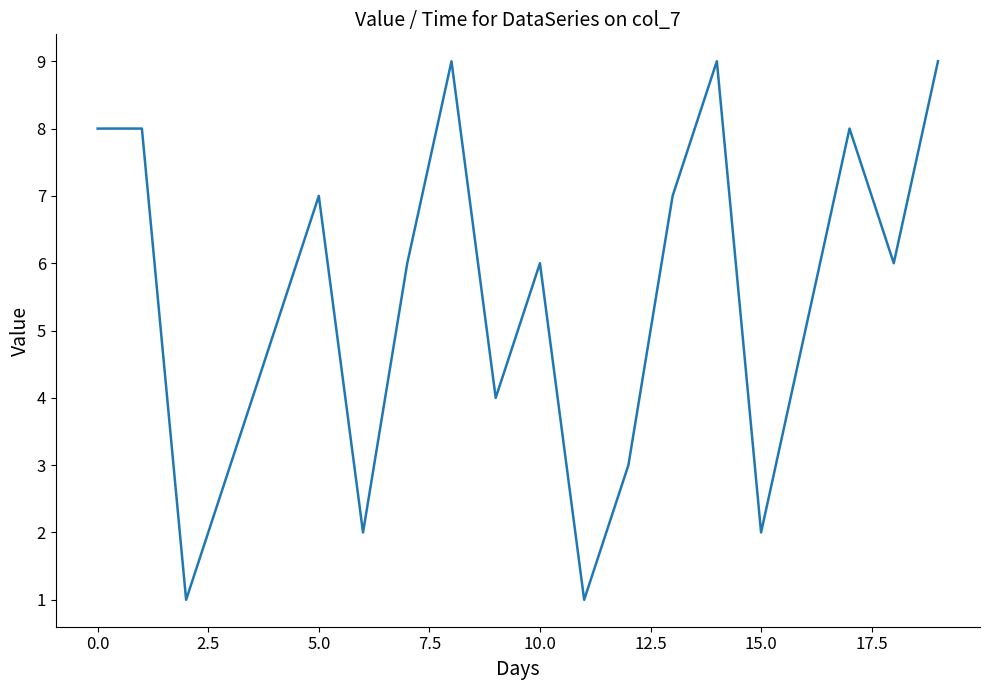

True or false: there are more than 2 points higher than both neighbors.

True